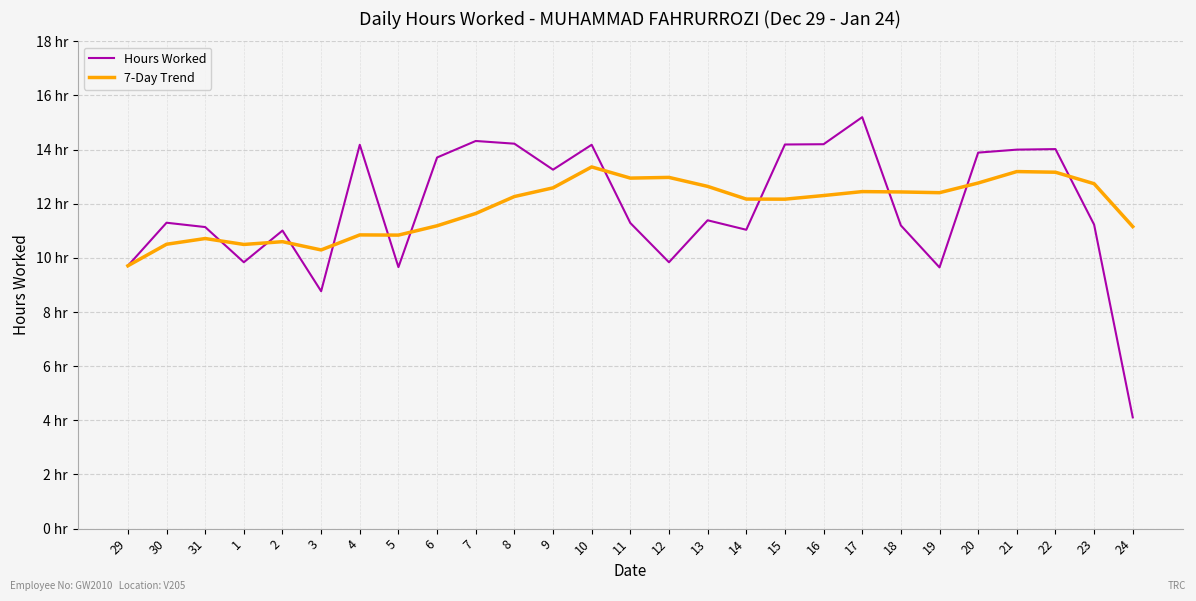

Does the chart have visible grid lines?

Yes